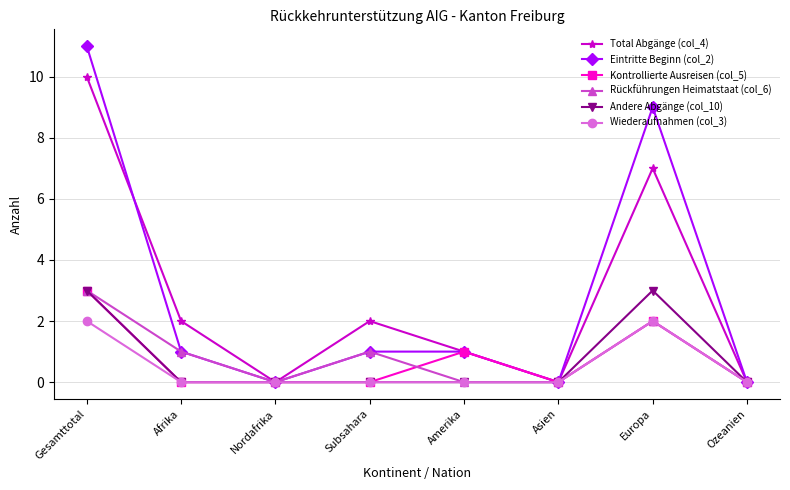

What is the sum of the Kontrollierte Ausreisen (col_5) values at Amerika and Subsahara?

1